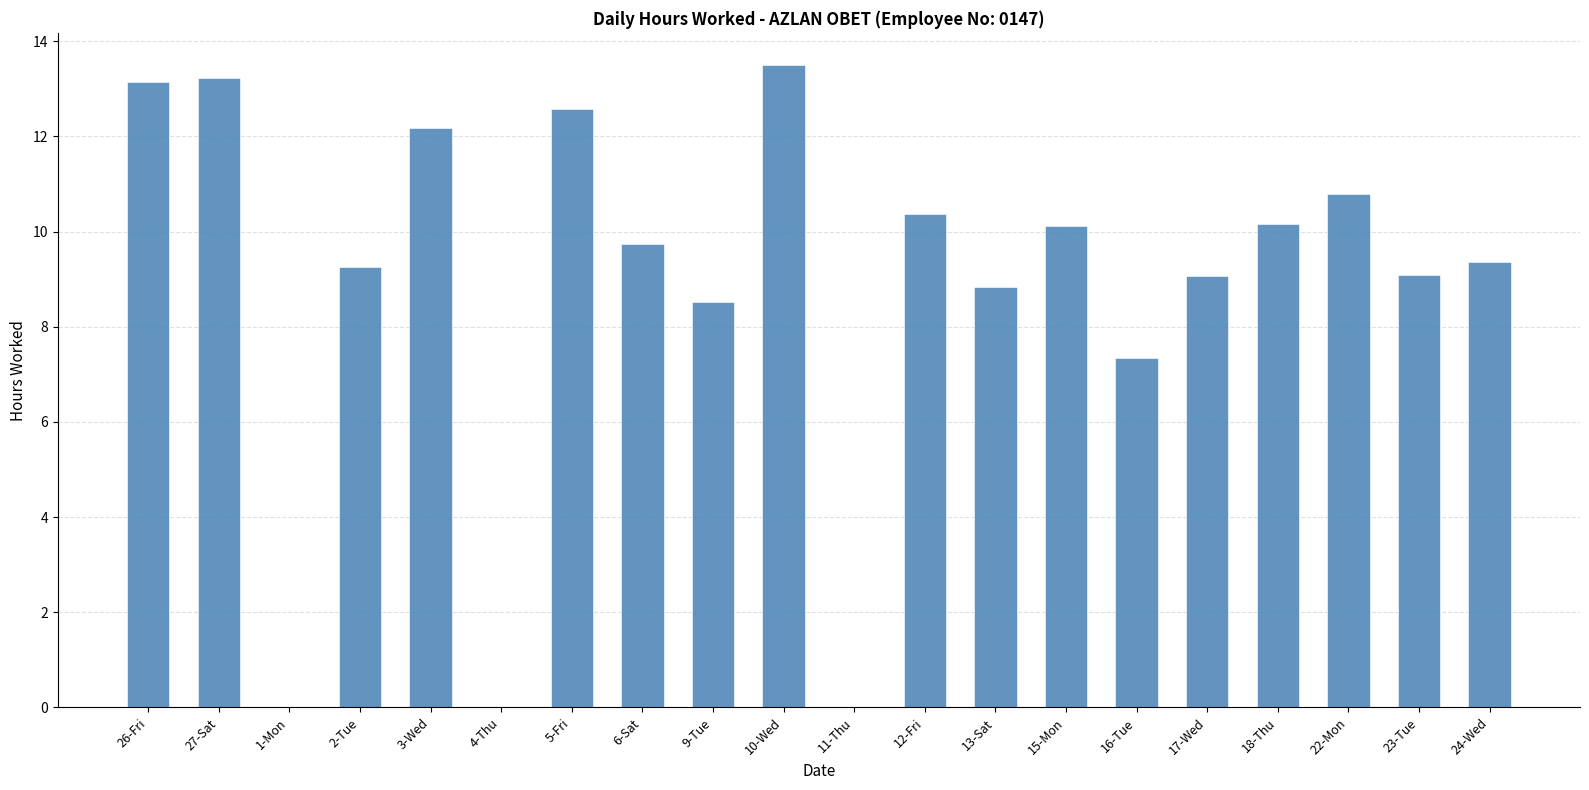

True or false: the data shows -4.4 at 11-Thu.

False